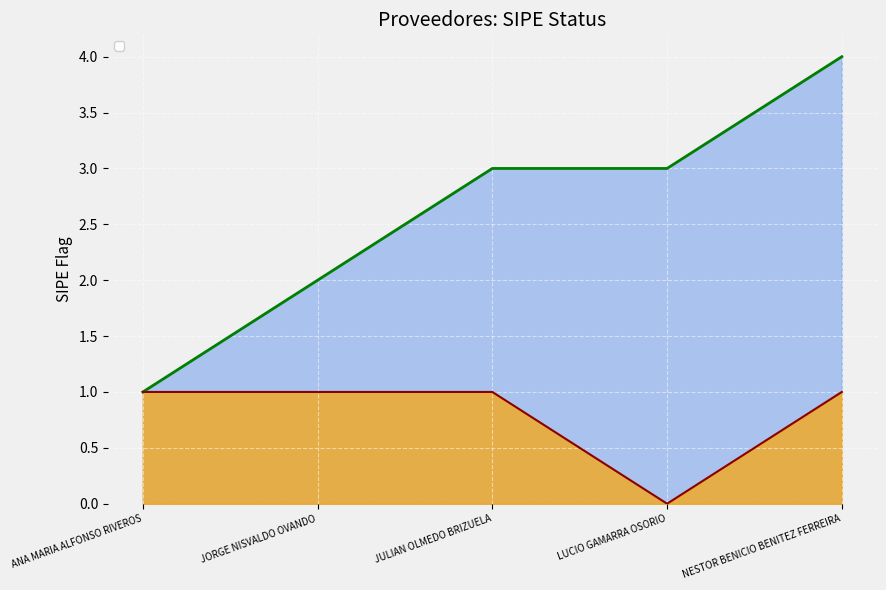

The value at ANA MARIA ALFONSO RIVEROS is 2. True or false?

False